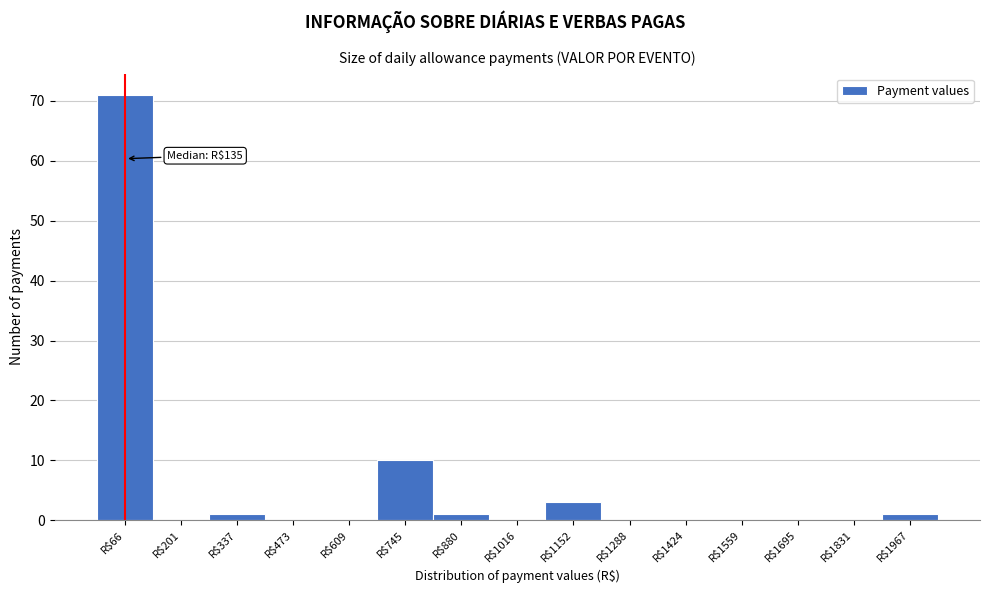

The chart shows a value of 10 at R$745. True or false?

True